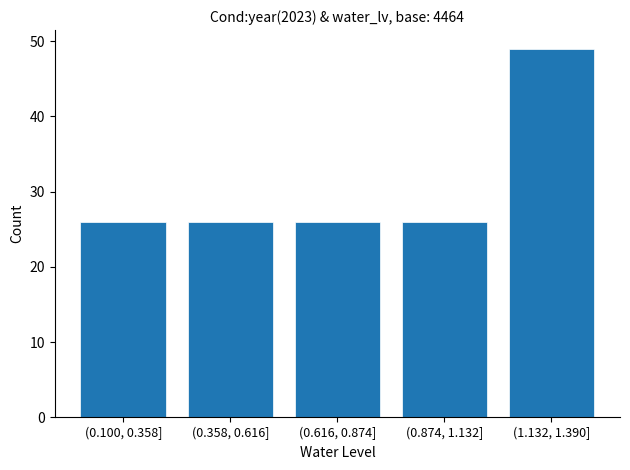

Reading left to right, list all the values displayed in this chart.

(0.100, 0.358]=26	(0.358, 0.616]=26	(0.616, 0.874]=26	(0.874, 1.132]=26	(1.132, 1.390]=49